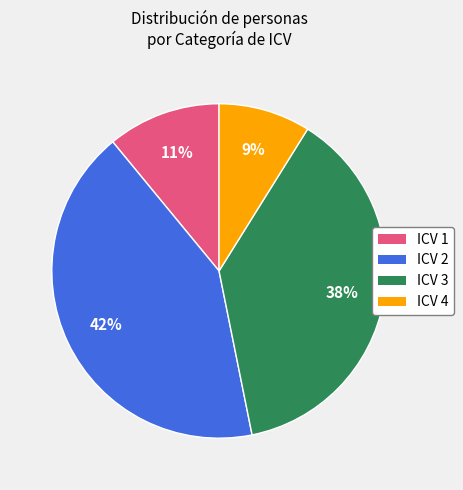

Rank the categories by value from highest to lowest.

ICV 2, ICV 3, ICV 1, ICV 4